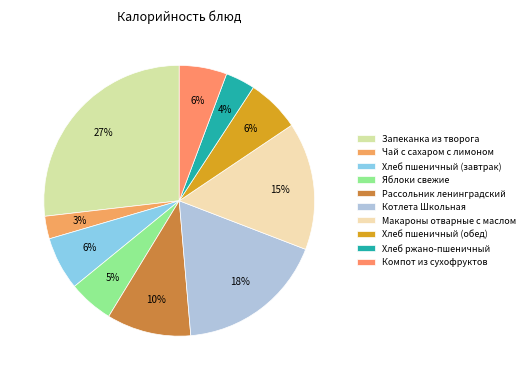

To the nearest percent, what percentage of the pie is Хлеб пшеничный (обед)?

6%